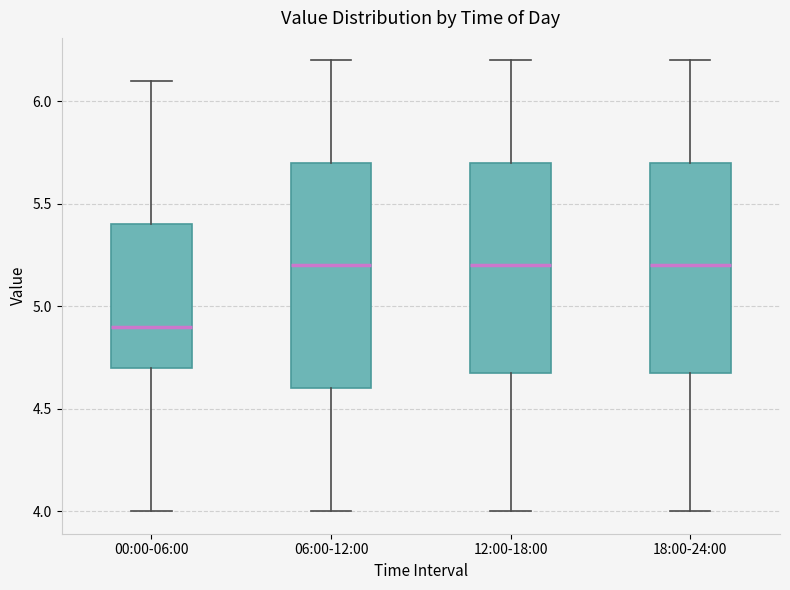

Which box has the lowest median line?

00:00-06:00